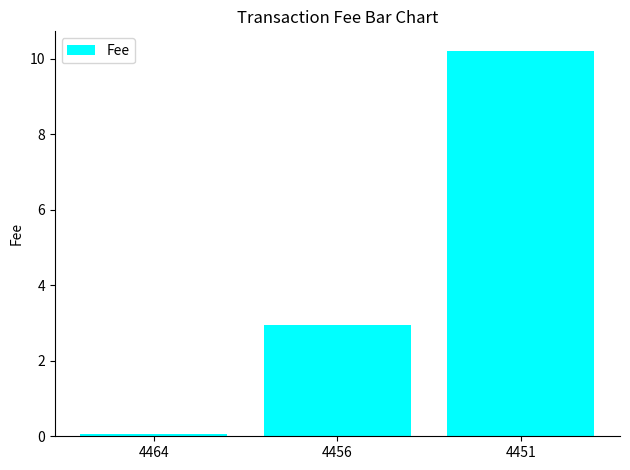

What is the difference between the second highest and minimum values?

2.9